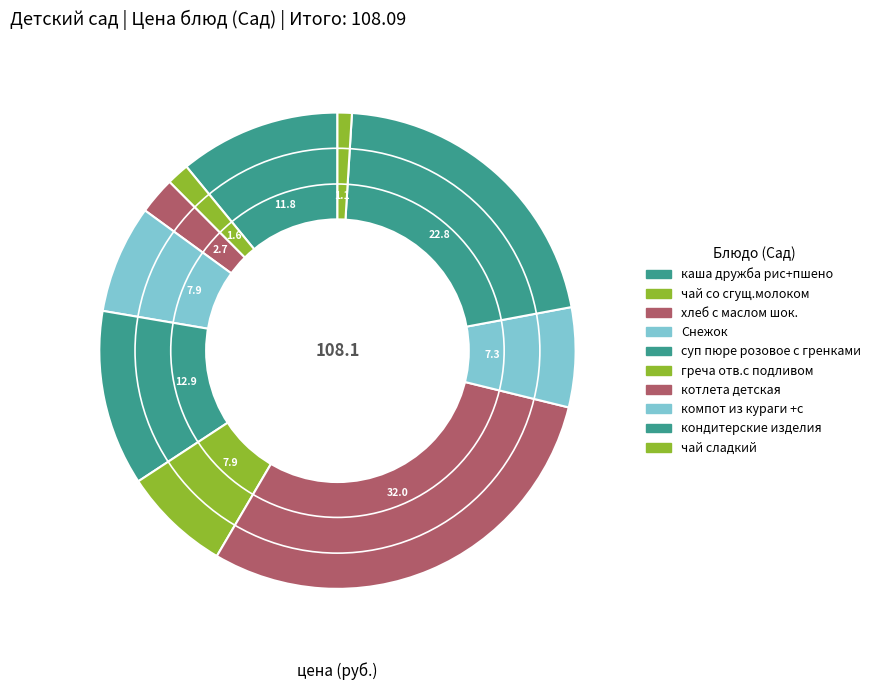

How many segments does this pie chart have?

10